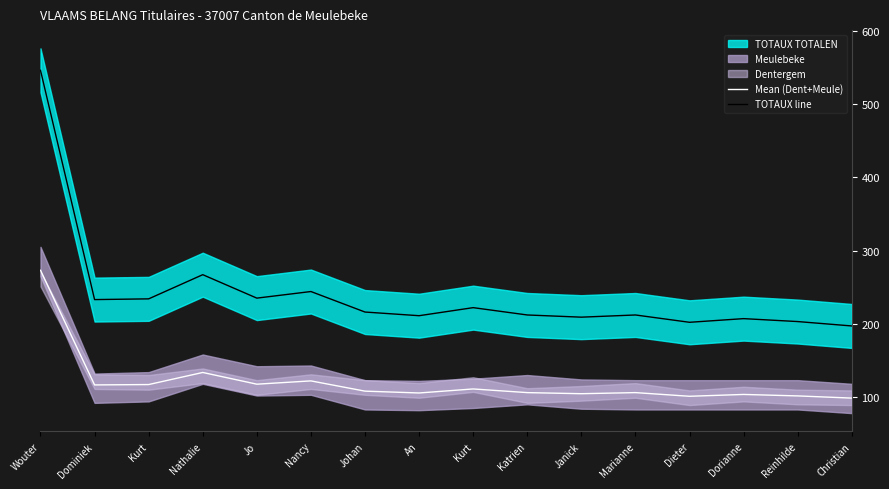

True or false: TOTAUX line and Mean (Dent+Meule) cross at least once.

False